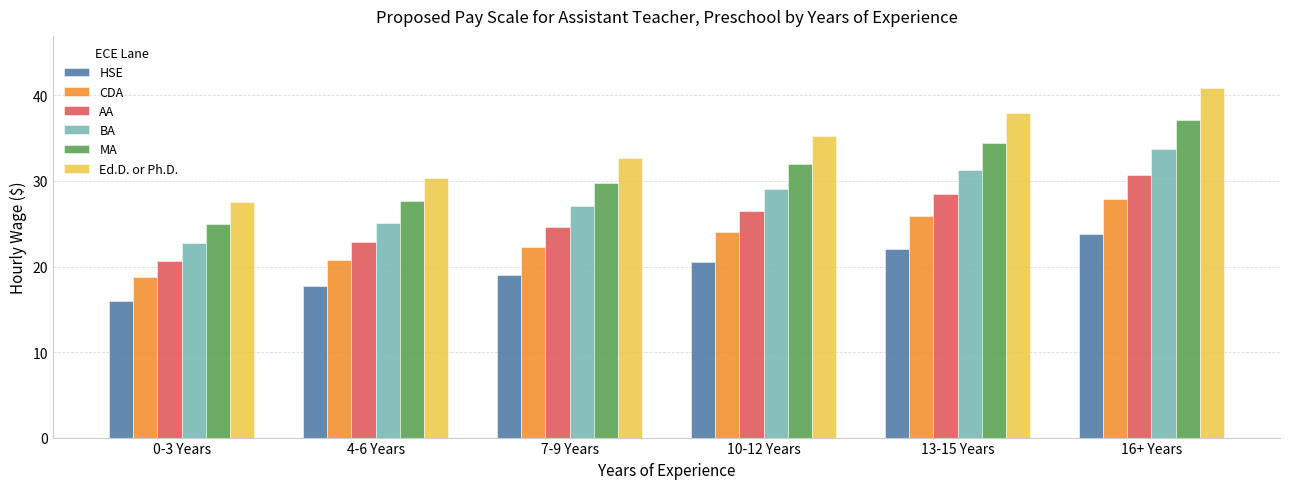

What position from the right is 7-9 Years?

4